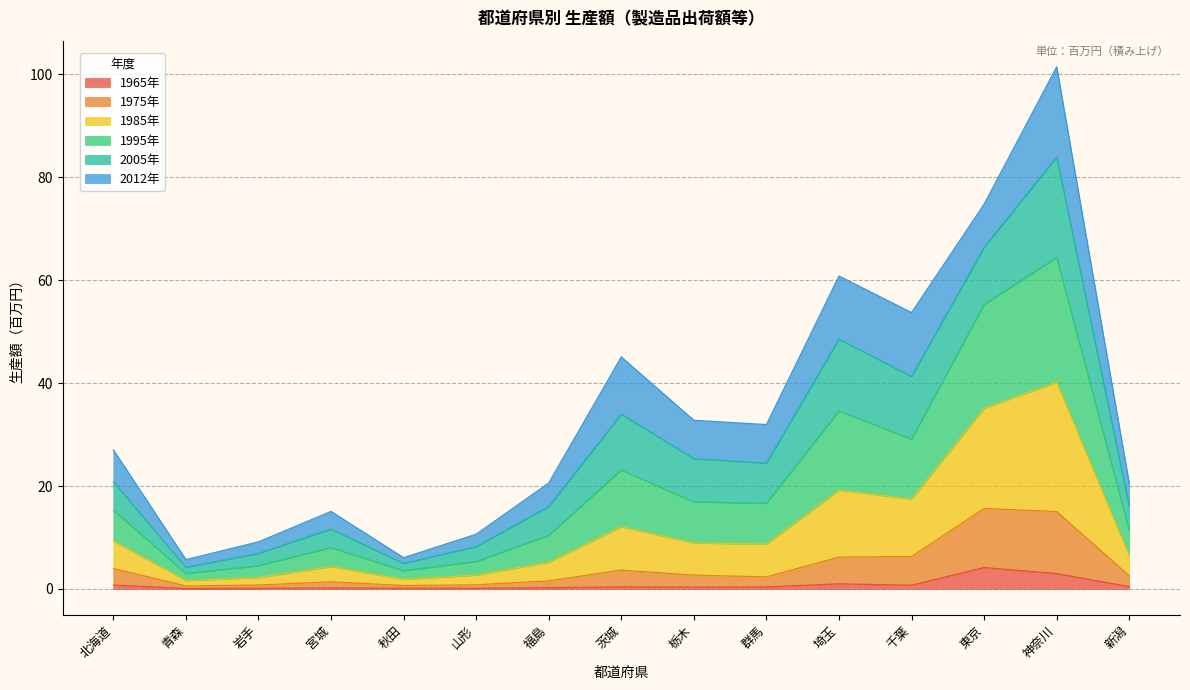

What is the sum of the 1965年 values at 山形 and 埼玉?

1.1